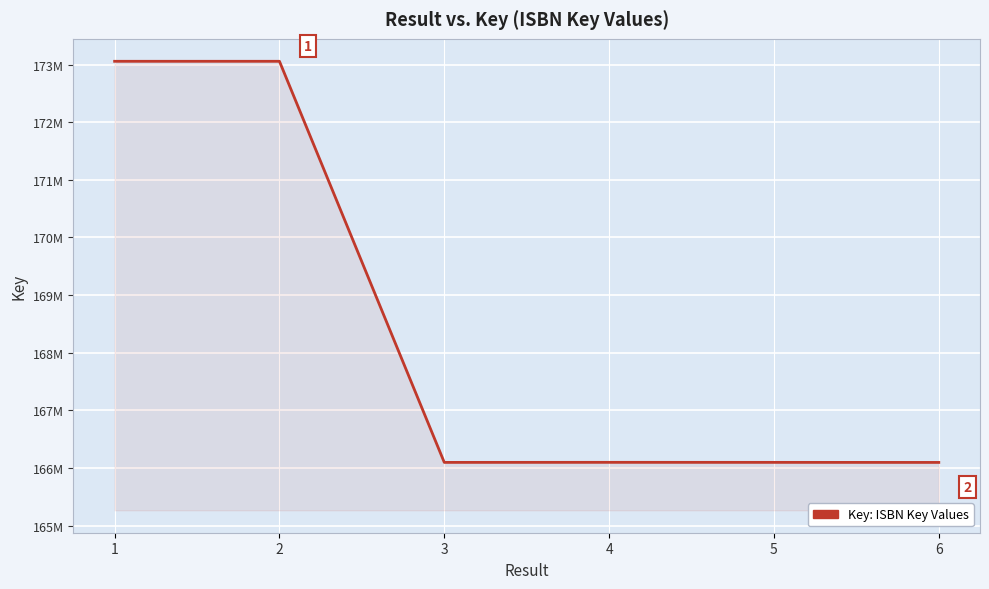

Does the chart have visible grid lines?

Yes